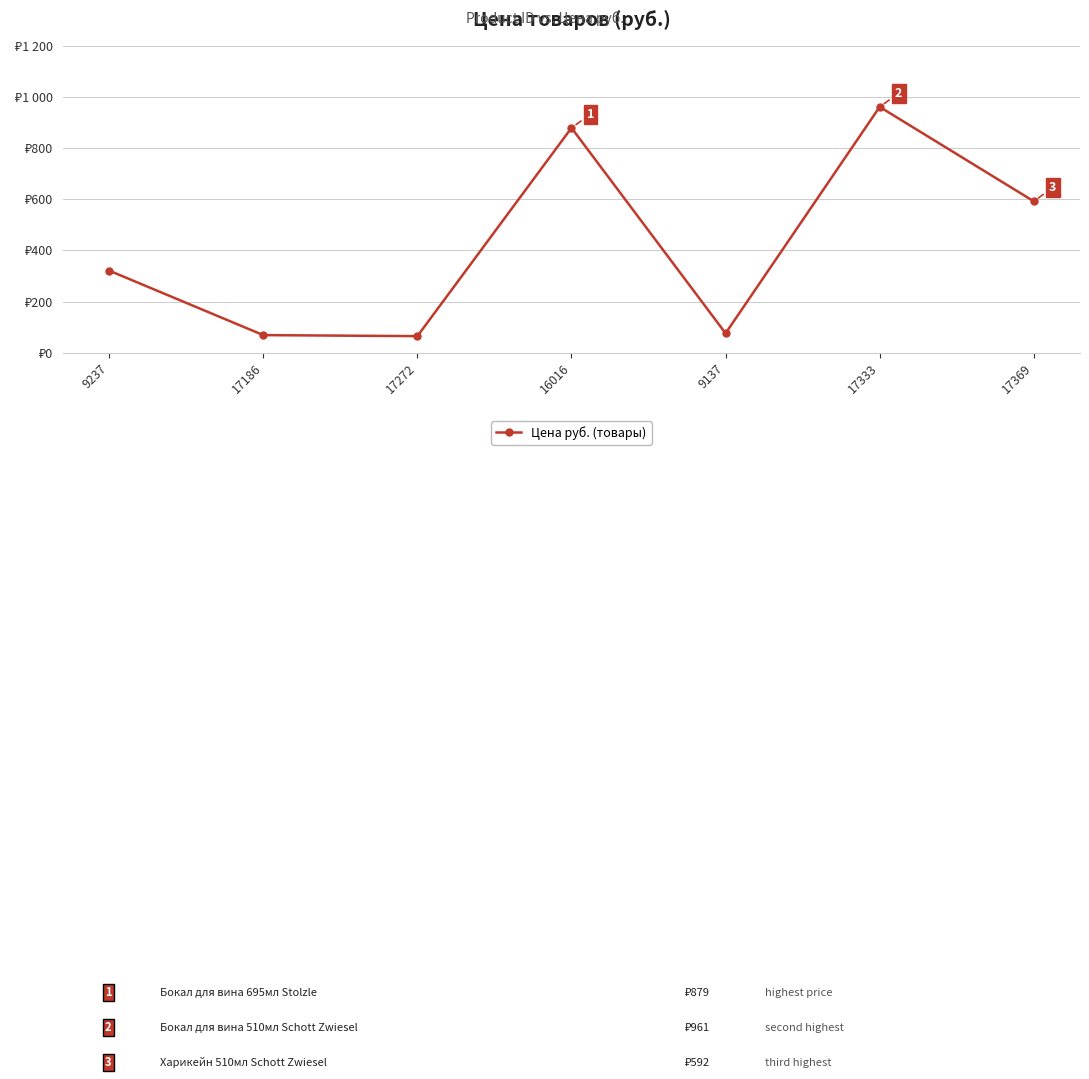

Where is the data nearest to the value 513?

17369